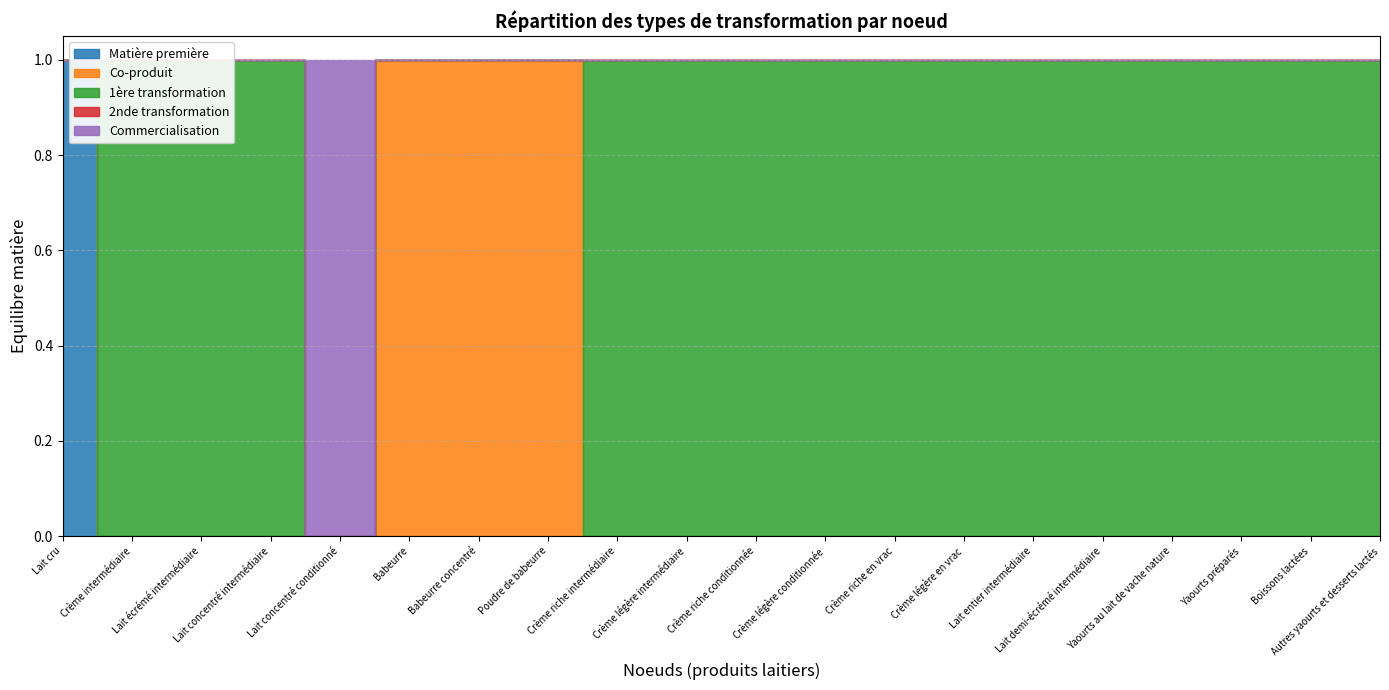

The value of Co-produit at Lait entier intermédiaire is 0. True or false?

True